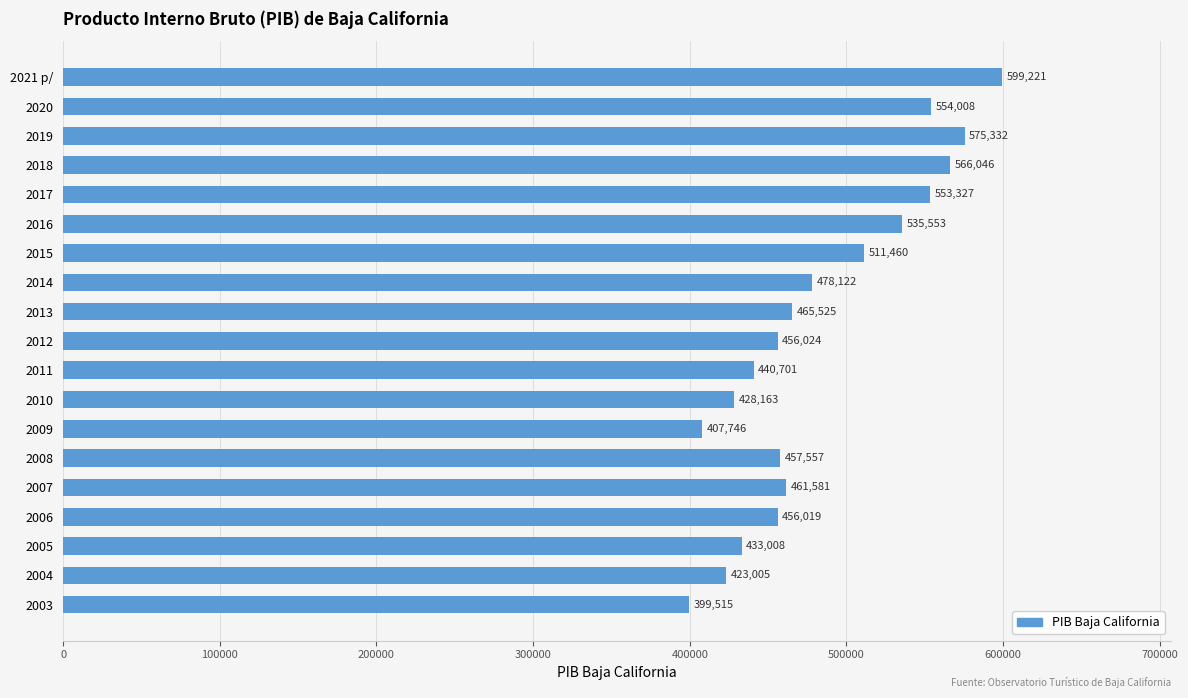

The value at 2018 is 912113.4. True or false?

False